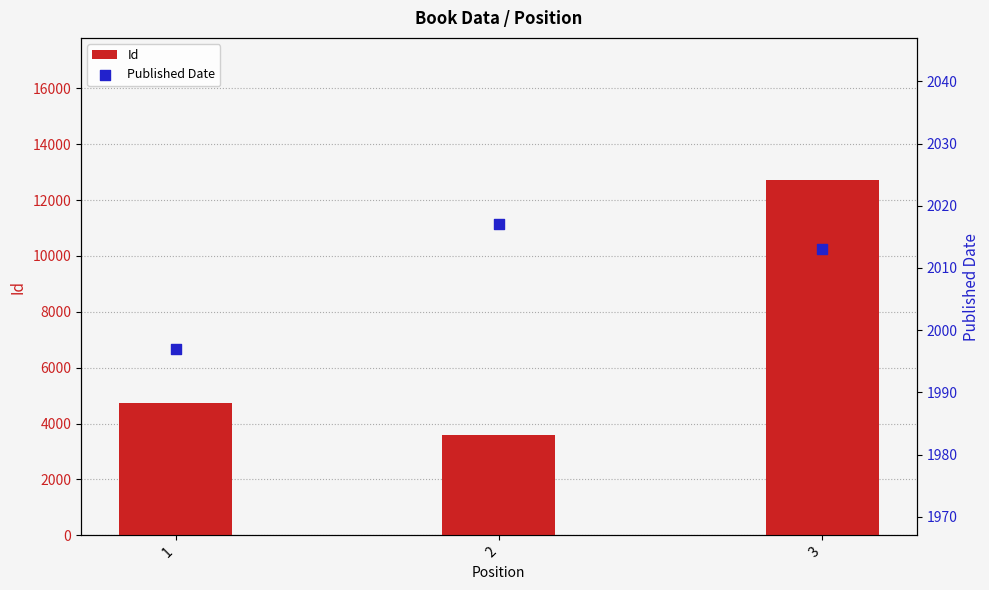

What is the total value across all series at 1?

6731